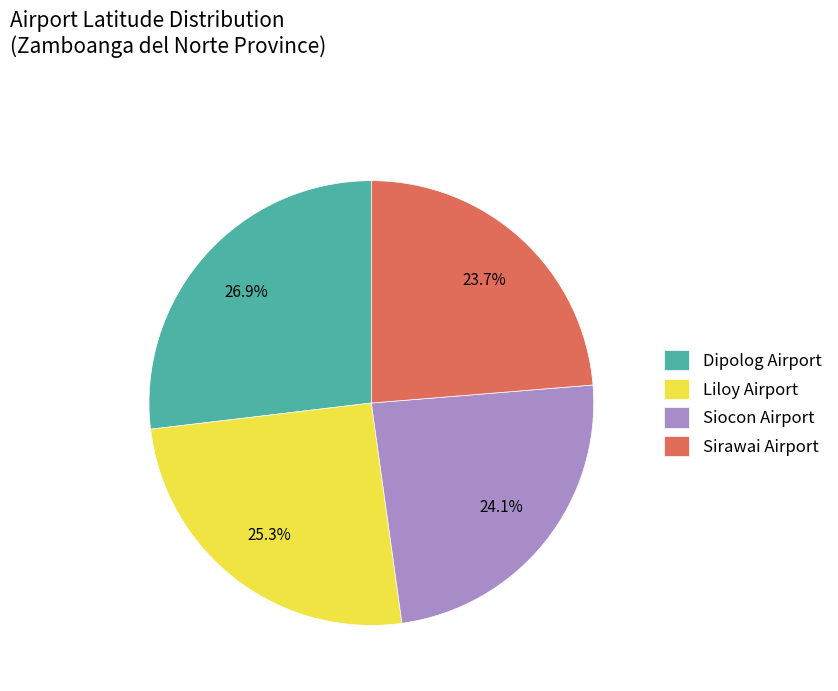

Is it true that Sirawai Airport is 24% of the pie?

True